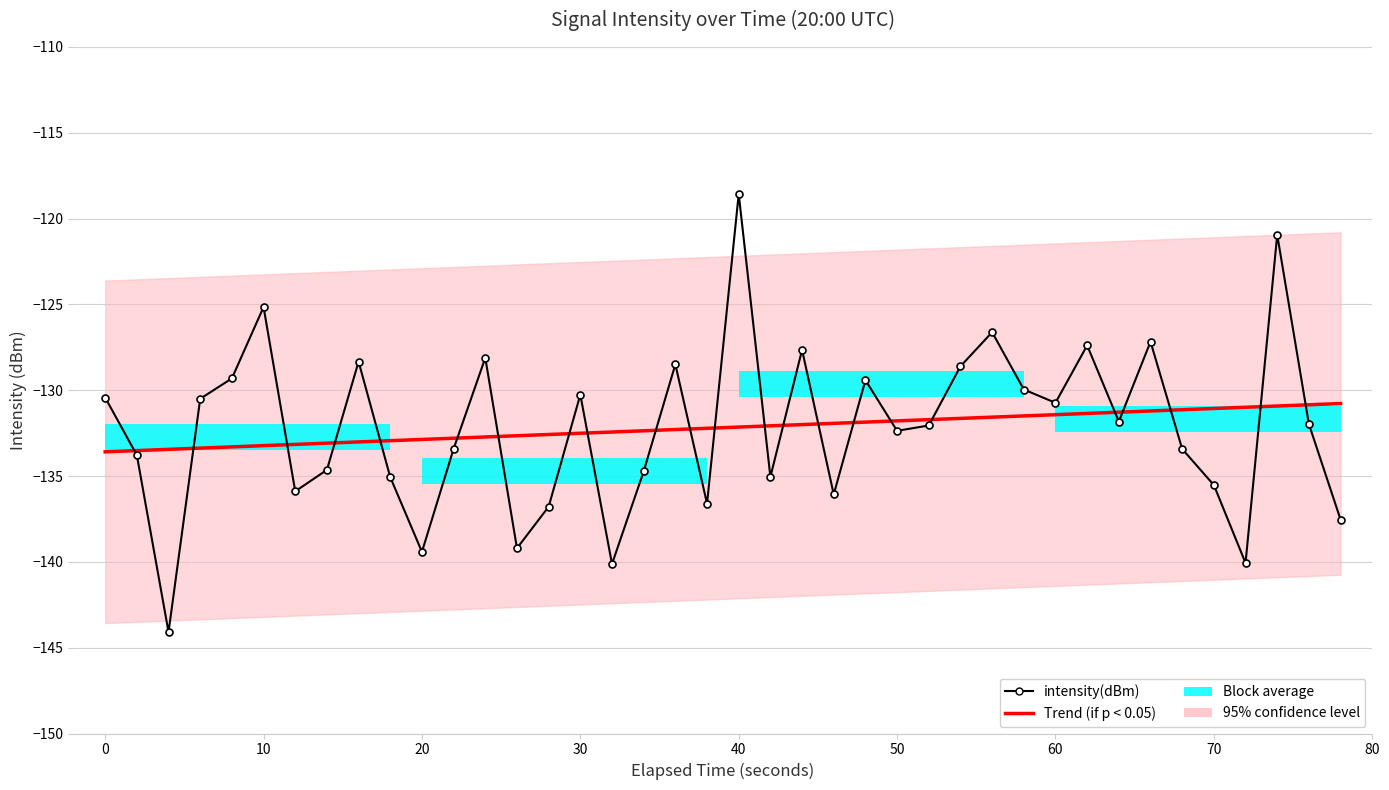

What is the maximum value for Trend (if p < 0.05)?

-130.8